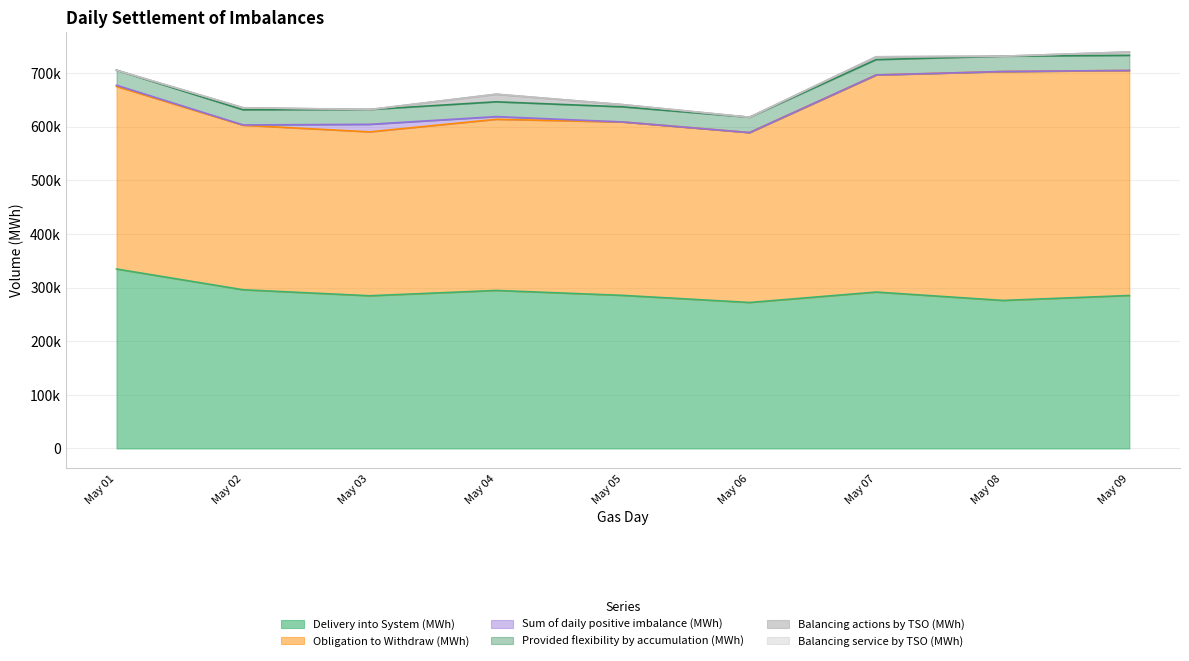

List the labels in order of Provided flexibility by accumulation (MWh) value, smallest first.

2025-05-04, 2025-05-03, 2025-05-01, 2025-05-09, 2025-05-05, 2025-05-02, 2025-05-08, 2025-05-06, 2025-05-07